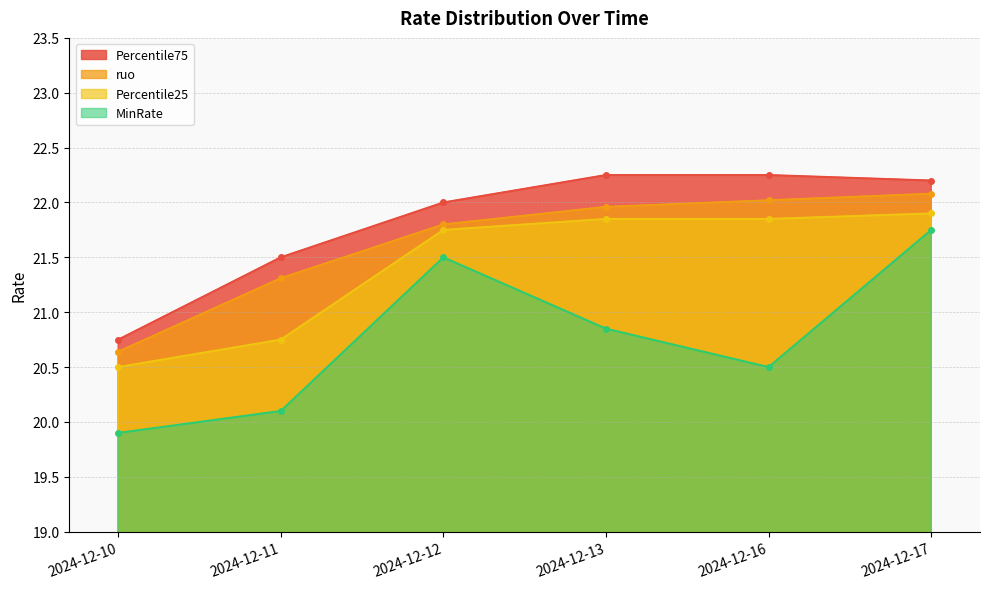

Rank the series by their maximum value, from highest to lowest.

Percentile75, ruo, Percentile25, MinRate